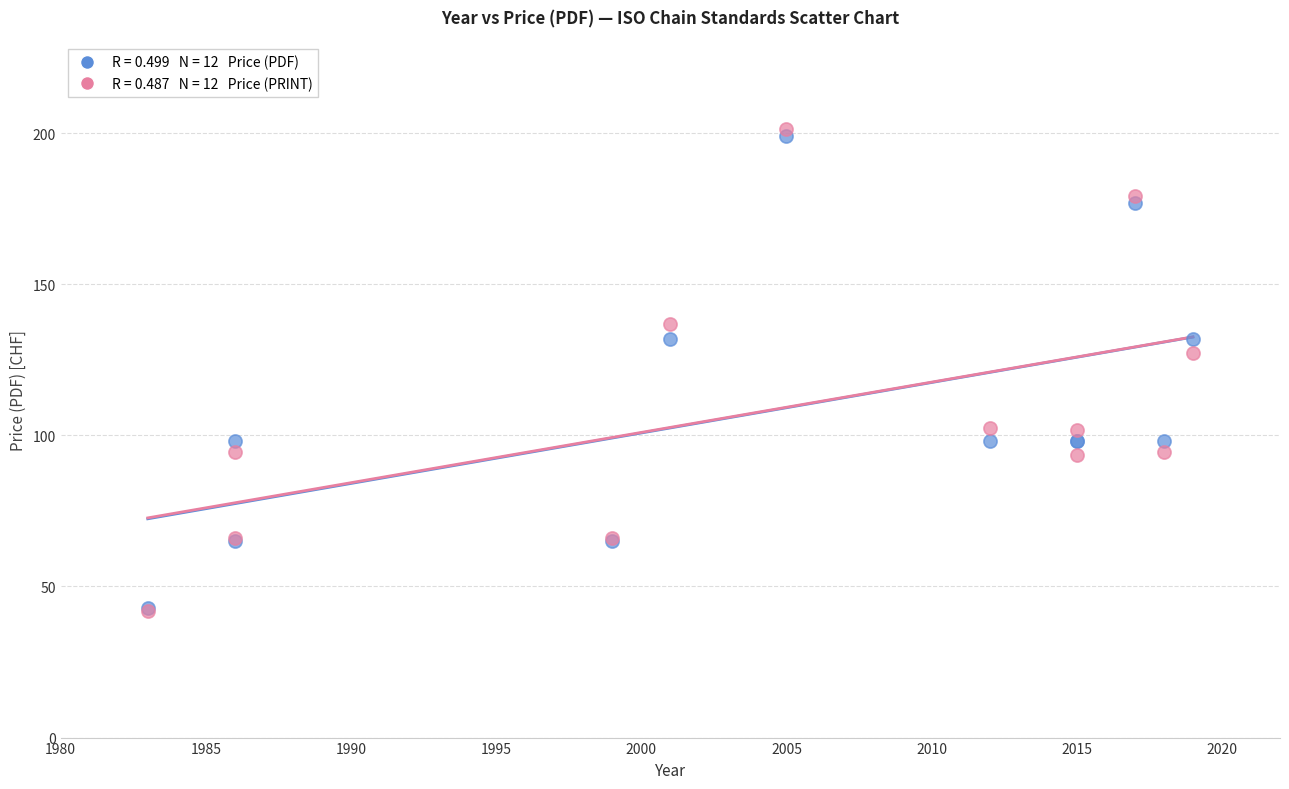

Across all series, what Y value is closest to 121?

127.2